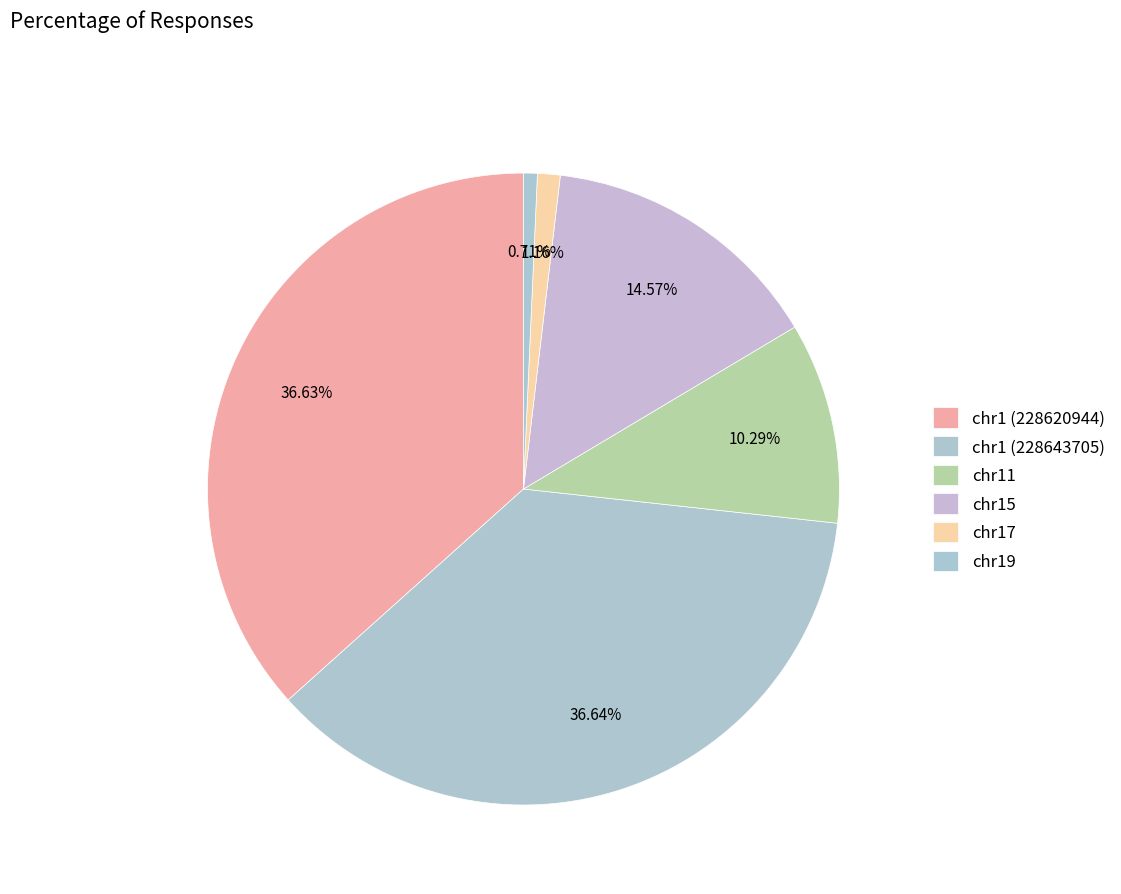

Which slice is the smallest?

chr19